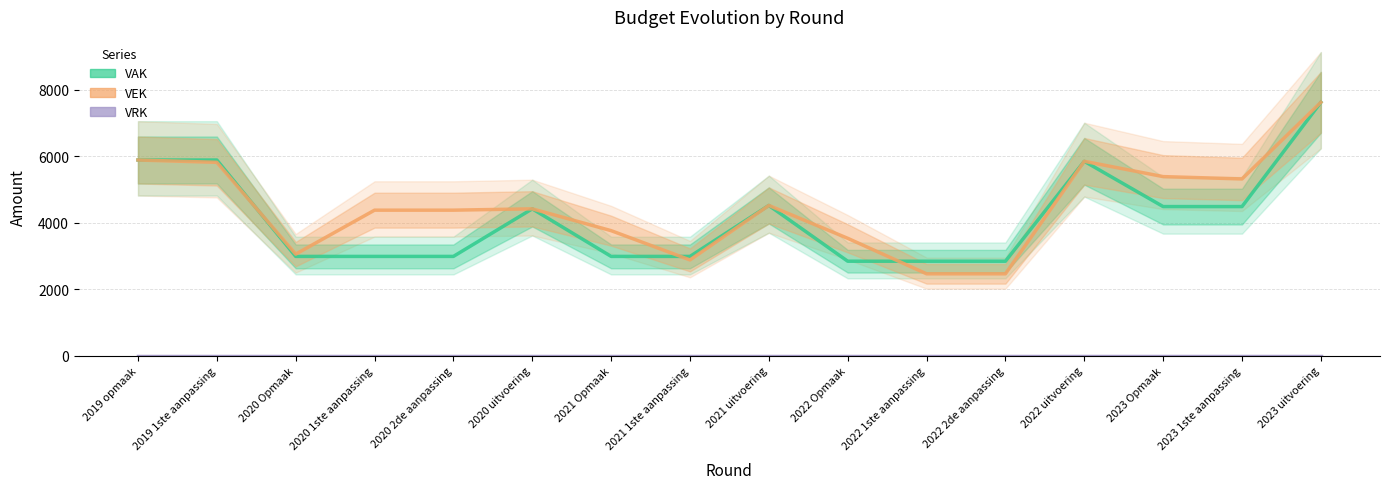

How many data points in VEK are above 4421?

7